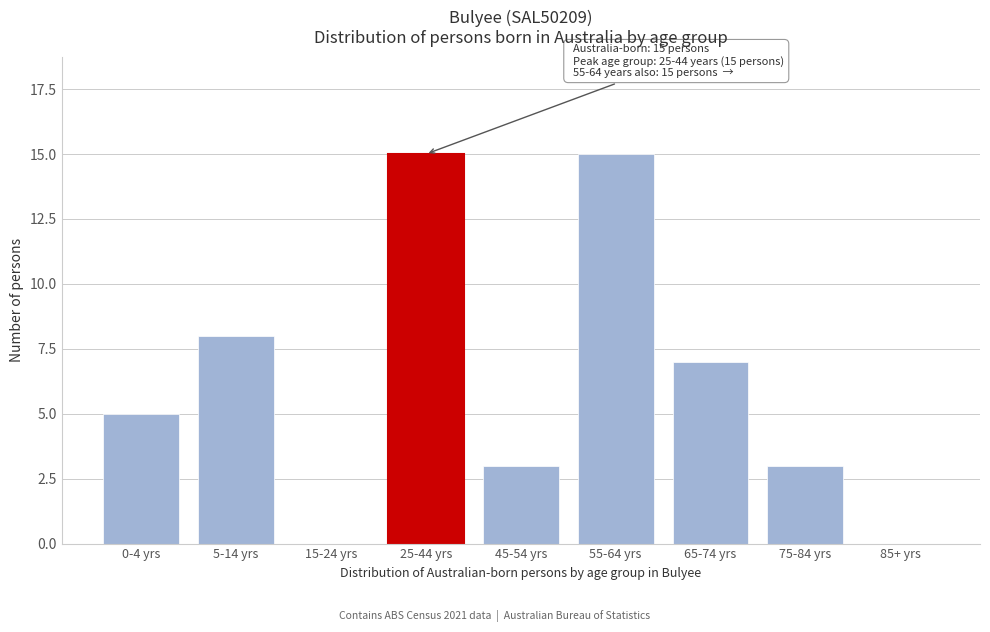

Reading right to left, extract all data points from this chart.

85+ yrs=0	75-84 yrs=3	65-74 yrs=7	55-64 yrs=15	45-54 yrs=3	25-44 yrs=15	15-24 yrs=0	5-14 yrs=8	0-4 yrs=5